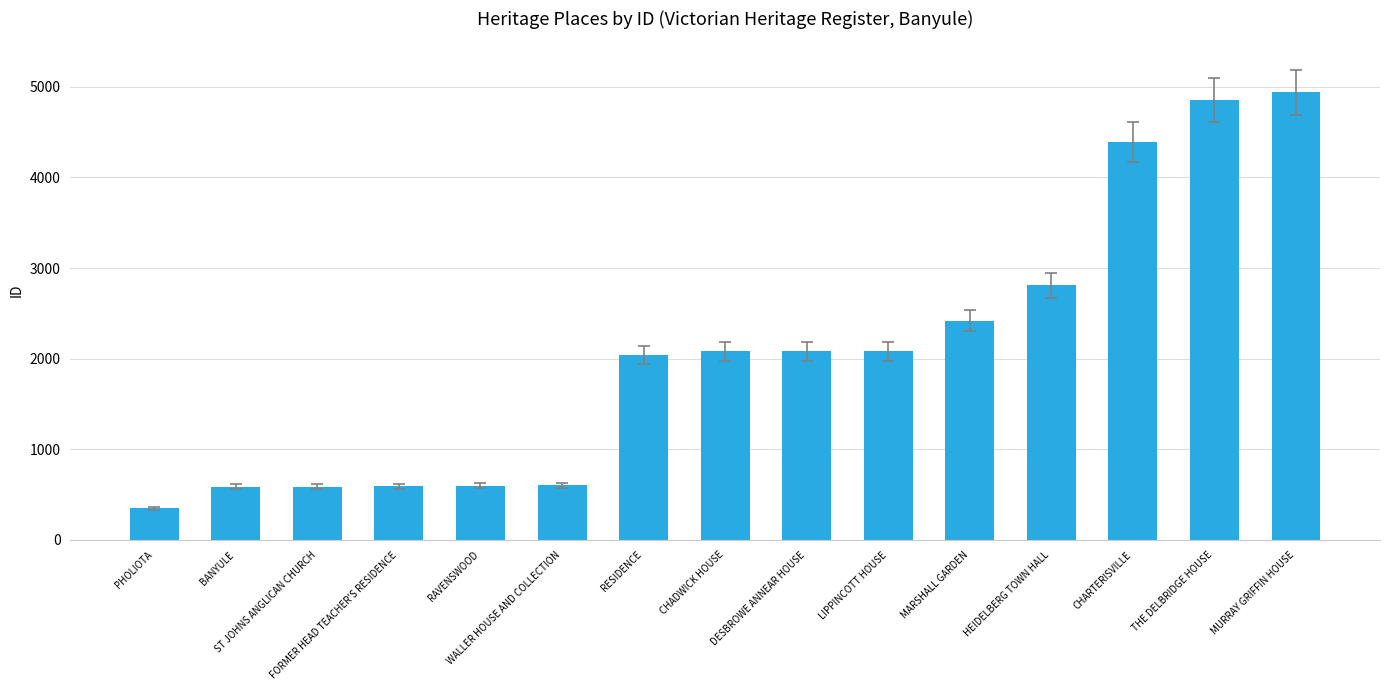

What is the average value?

2068